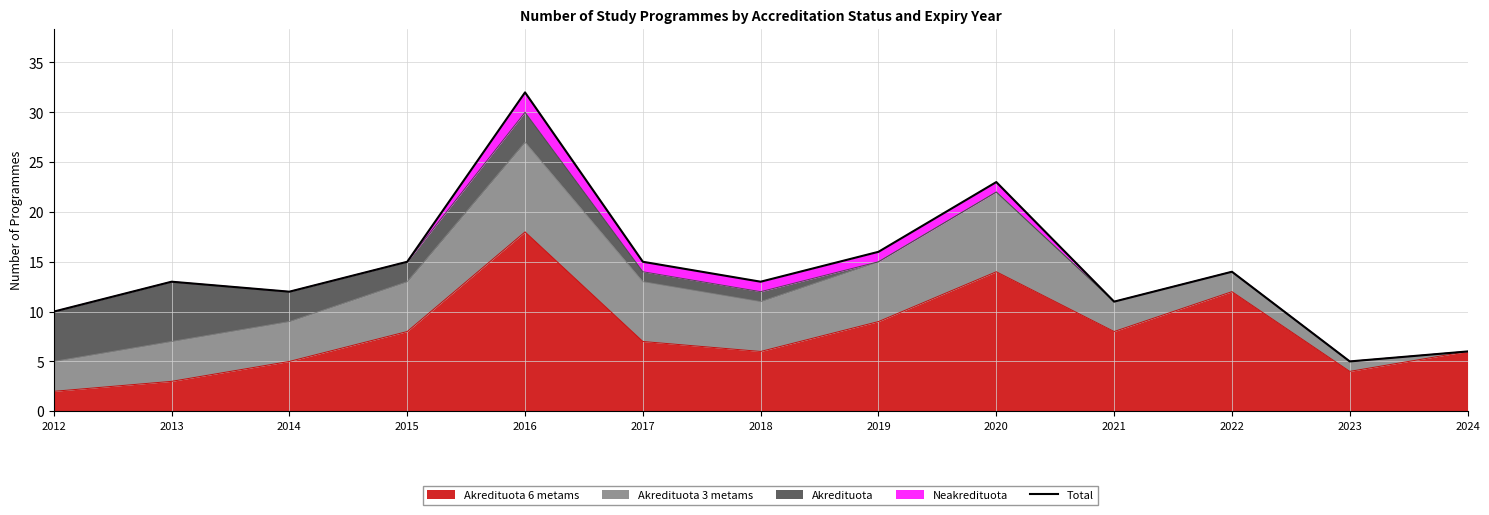

Rank the categories by value from lowest to highest.

2023, 2024, 2012, 2021, 2014, 2013, 2018, 2022, 2015, 2017, 2019, 2020, 2016